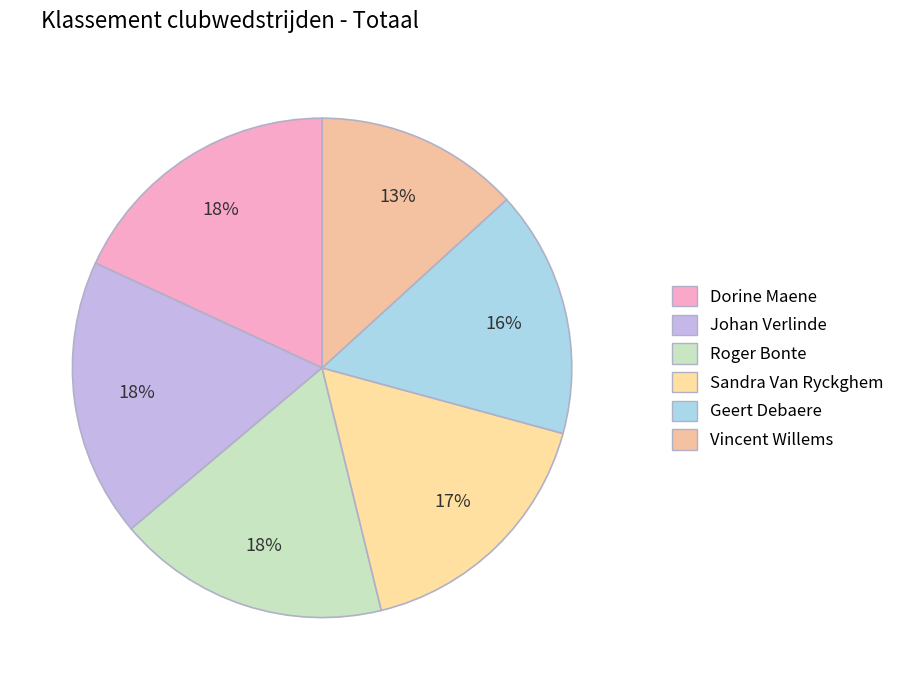

Does Sandra Van Ryckghem account for over 50% of the chart?

No